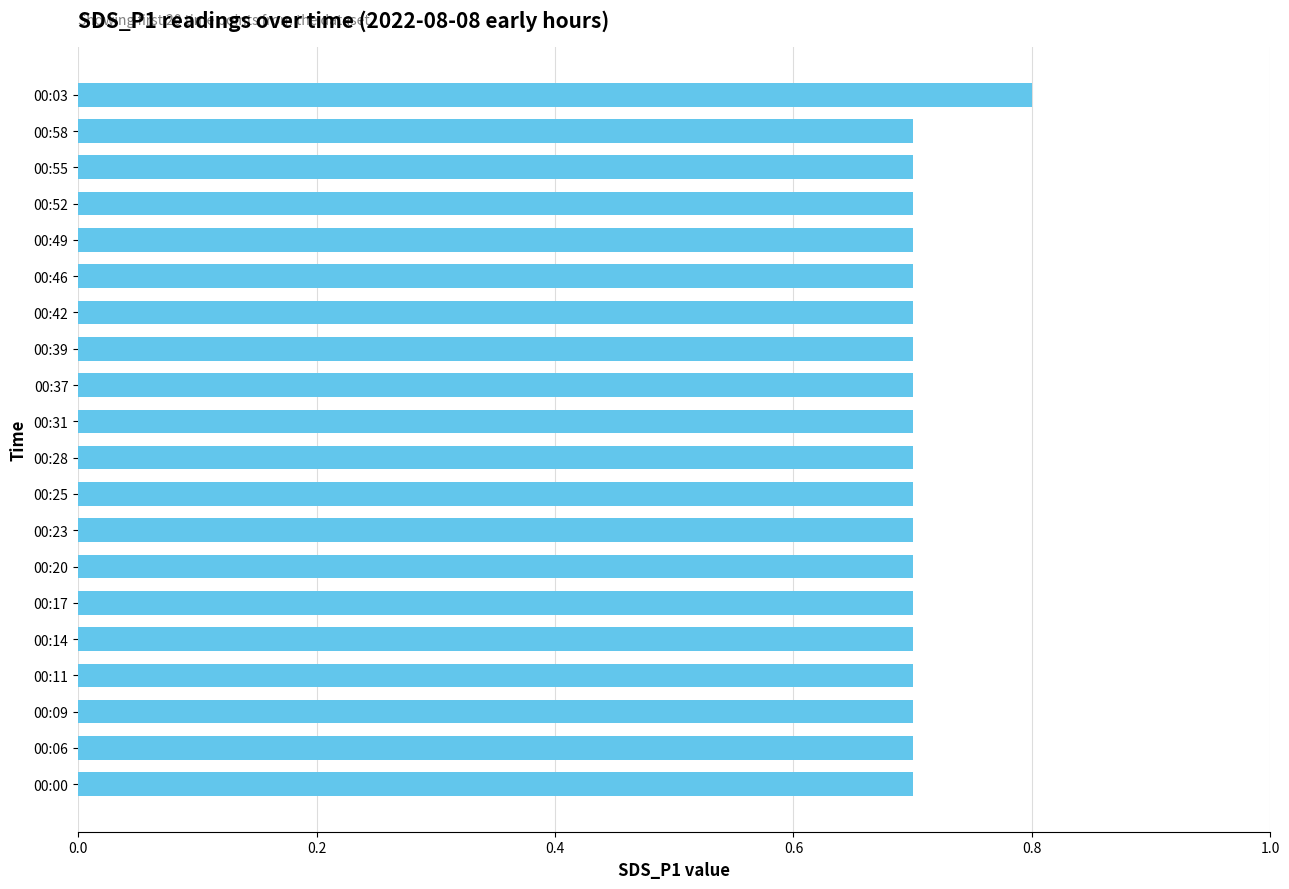

What is the value of the 17th bar from the top?

0.7